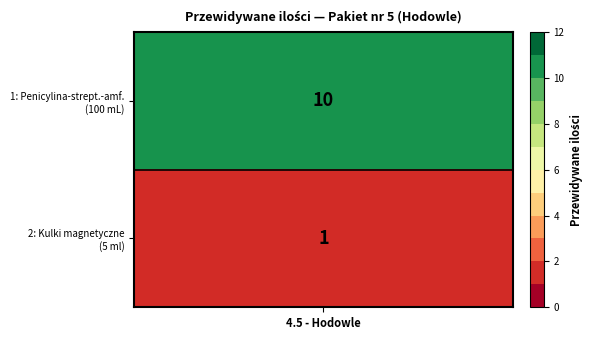

True or false: the data shows 0 at 1.

False